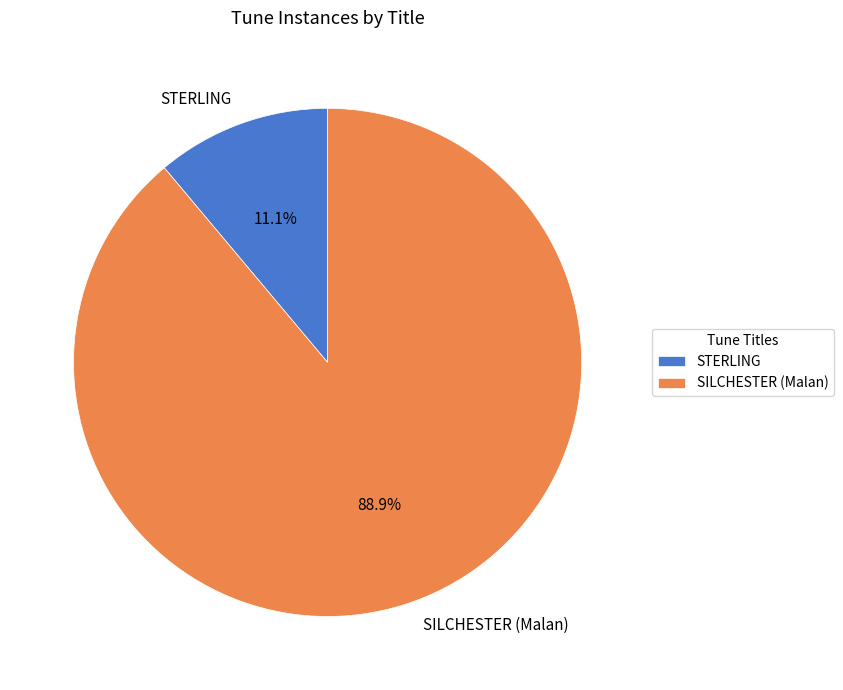

Count the number of slices in the pie.

2